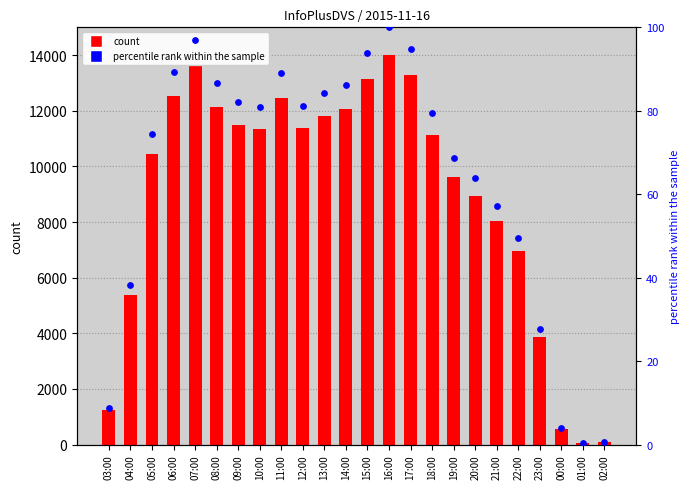

Which series has the largest total across all categories?

InfoPlusDVS